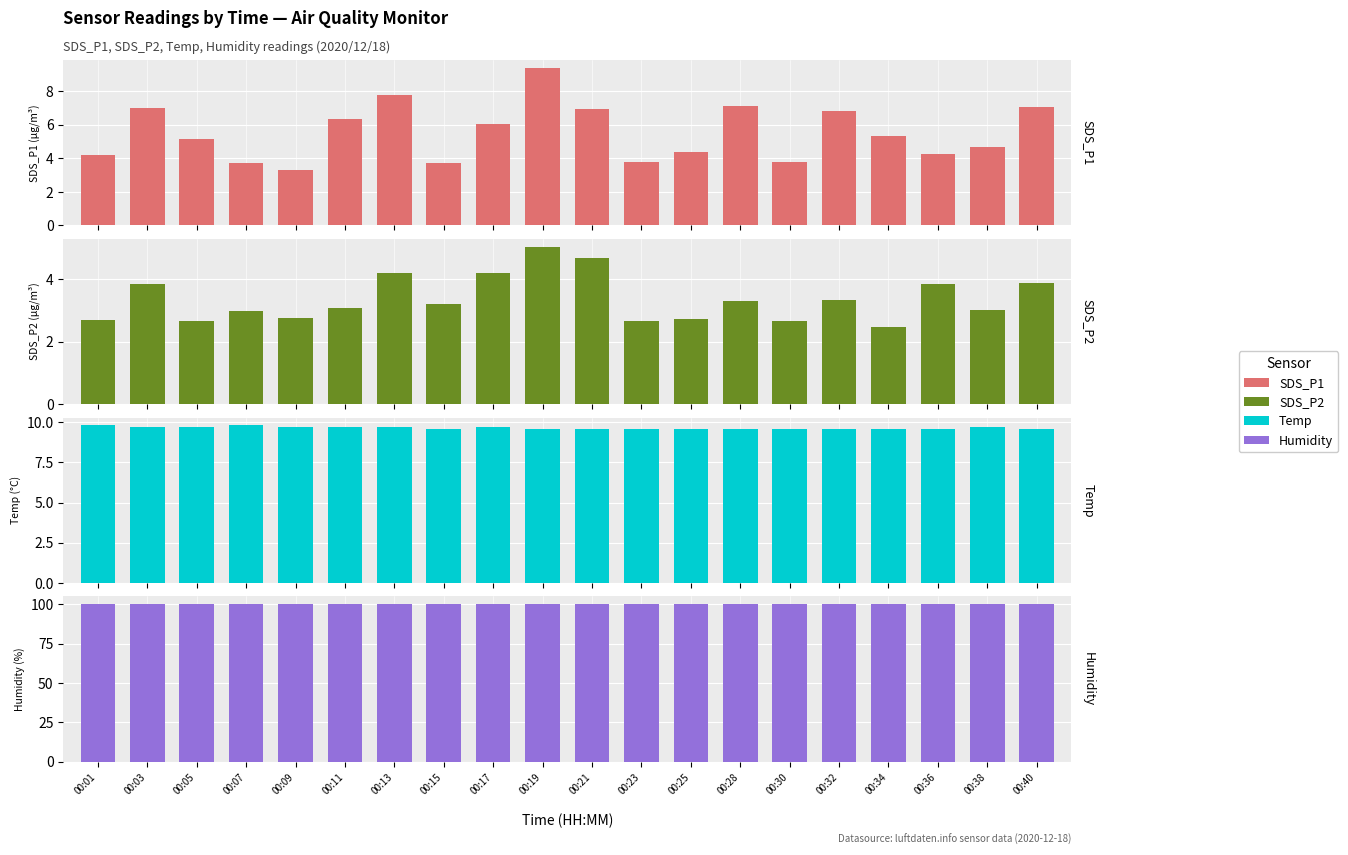

The SDS_P1 series shows 3.7 at 00:15. True or false?

True